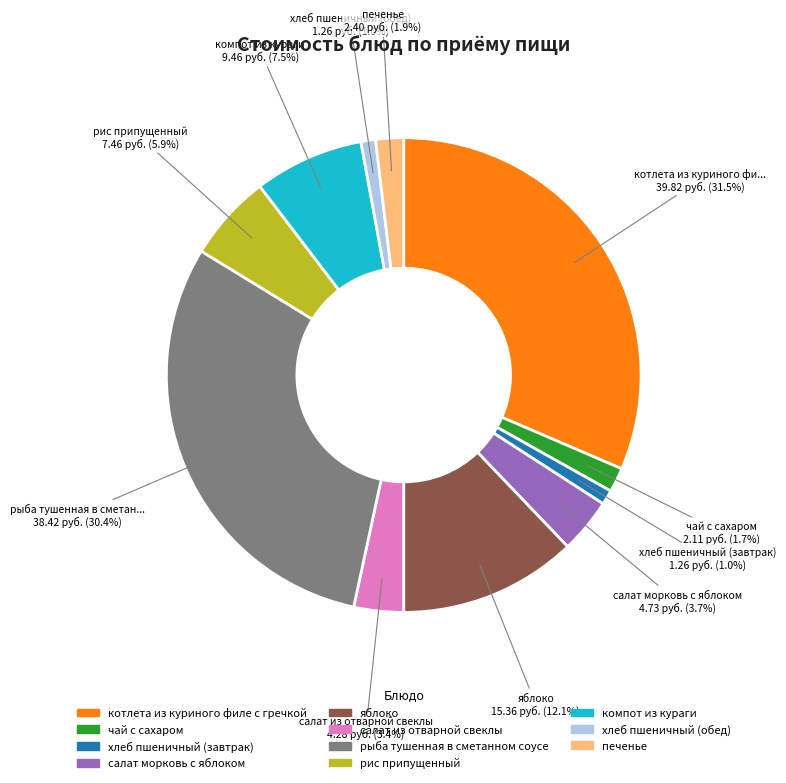

Count the number of slices in the pie.

11